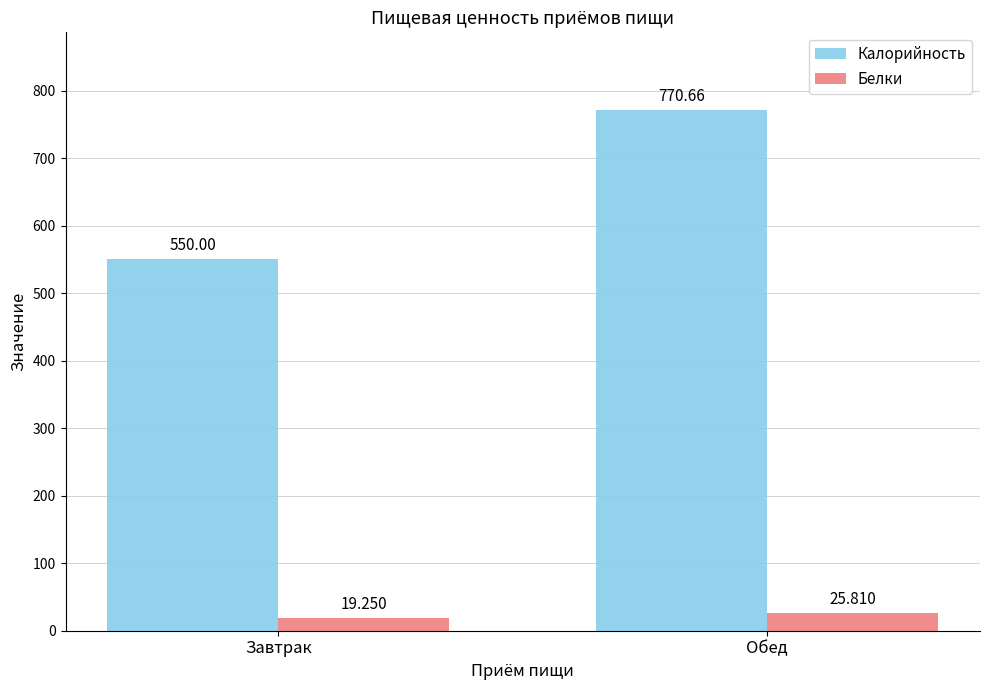

Read the Калорийность value at Завтрак.

550.0